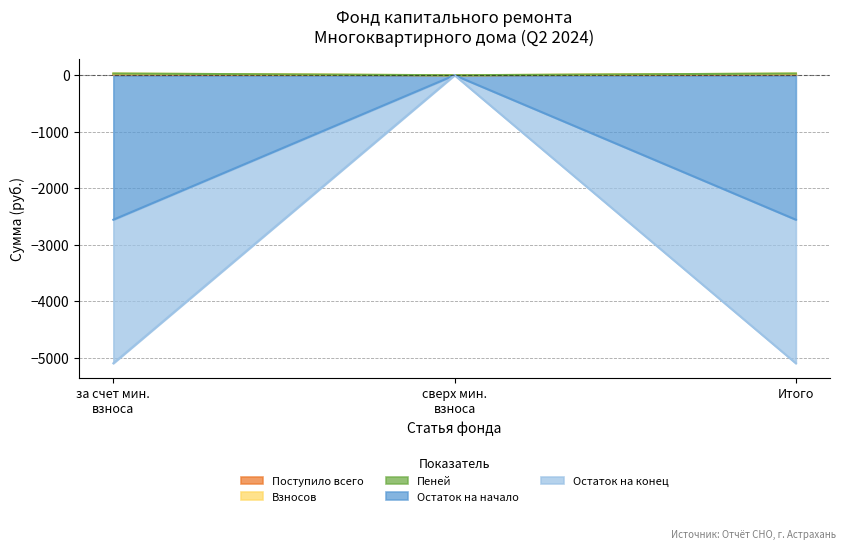

True or false: Взносов and Использовано intersect in this chart.

False